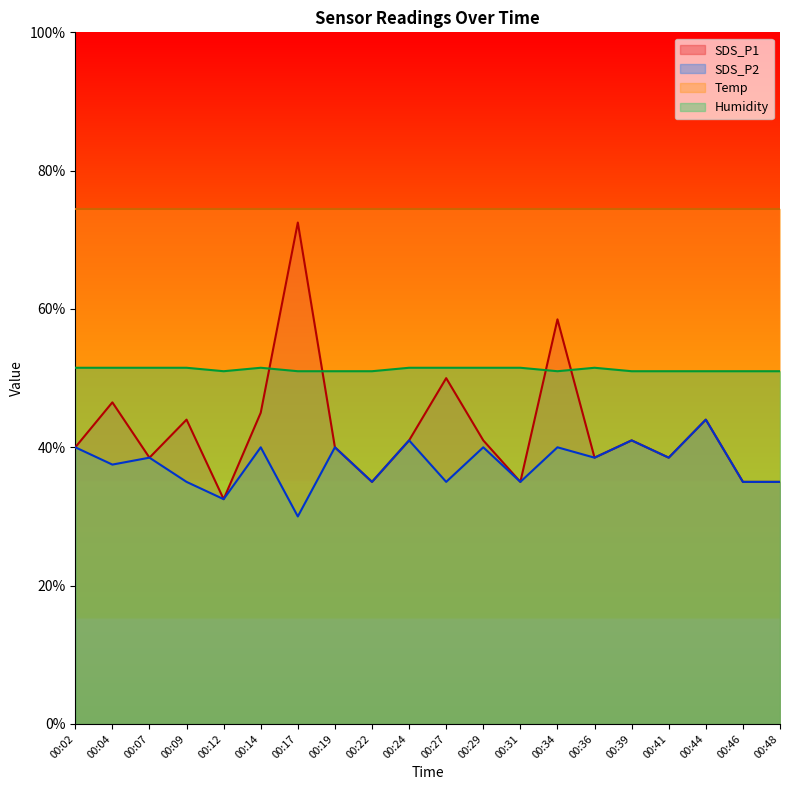

What are all the series names shown in the legend?

SDS_P1, SDS_P2, Temp, Humidity